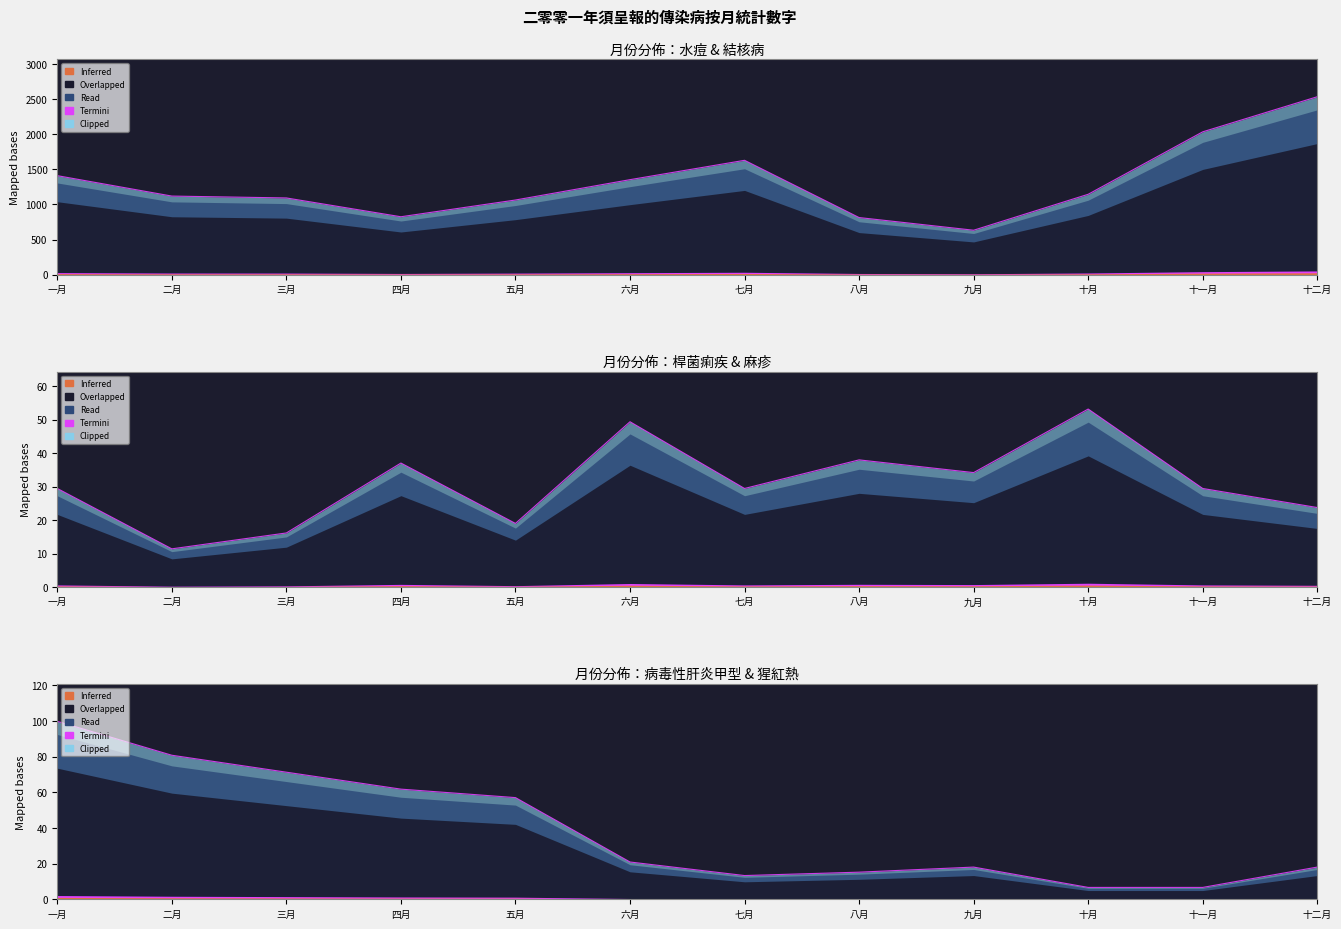

What position from the left is 十二月?

12